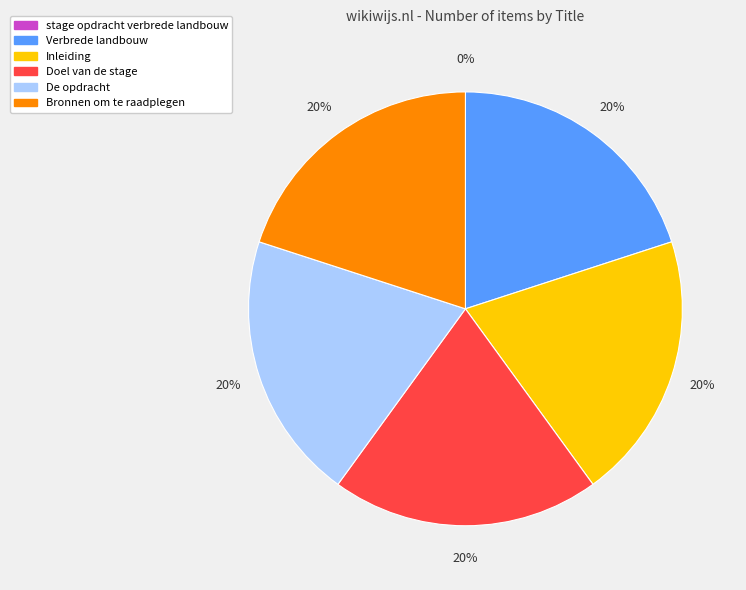

To the nearest percent, what is the average slice percentage?

17%